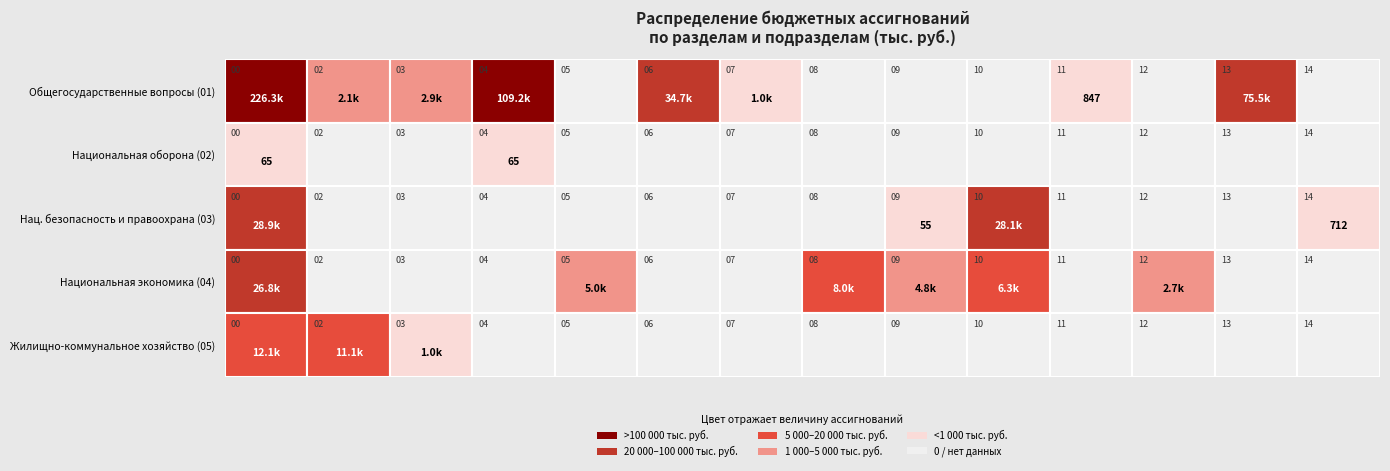

Which series changed the most between 3 and 4?

Общегосударственные вопросы